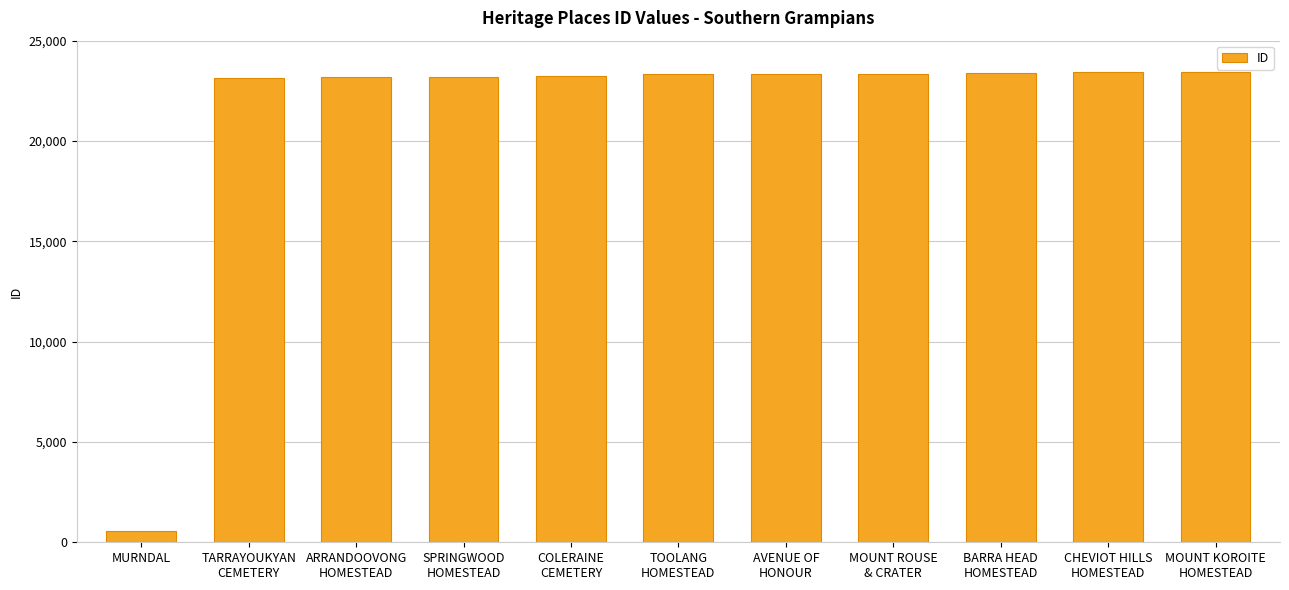

The chart shows a value of 32474 at COLERAINE
CEMETERY. True or false?

False